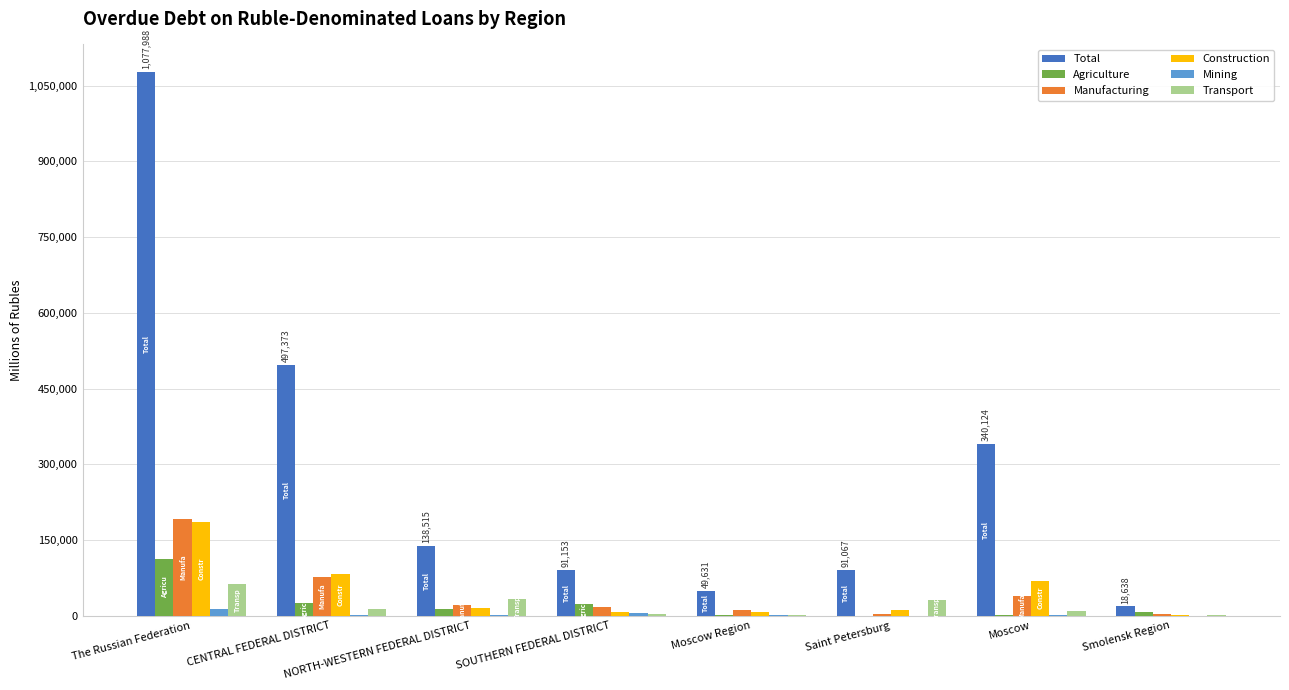

The value of Total at Moscow is 340124. True or false?

True